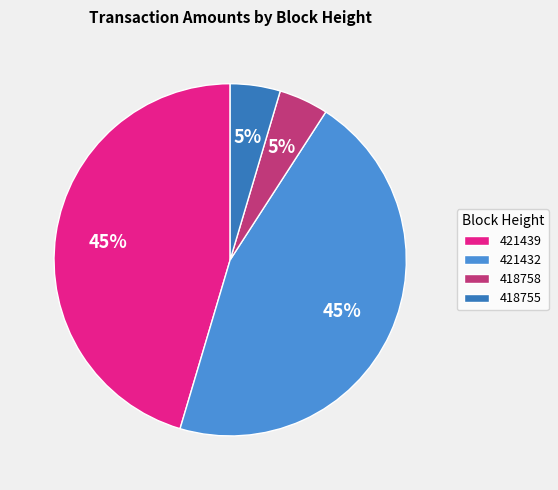

Count the number of slices in the pie.

4